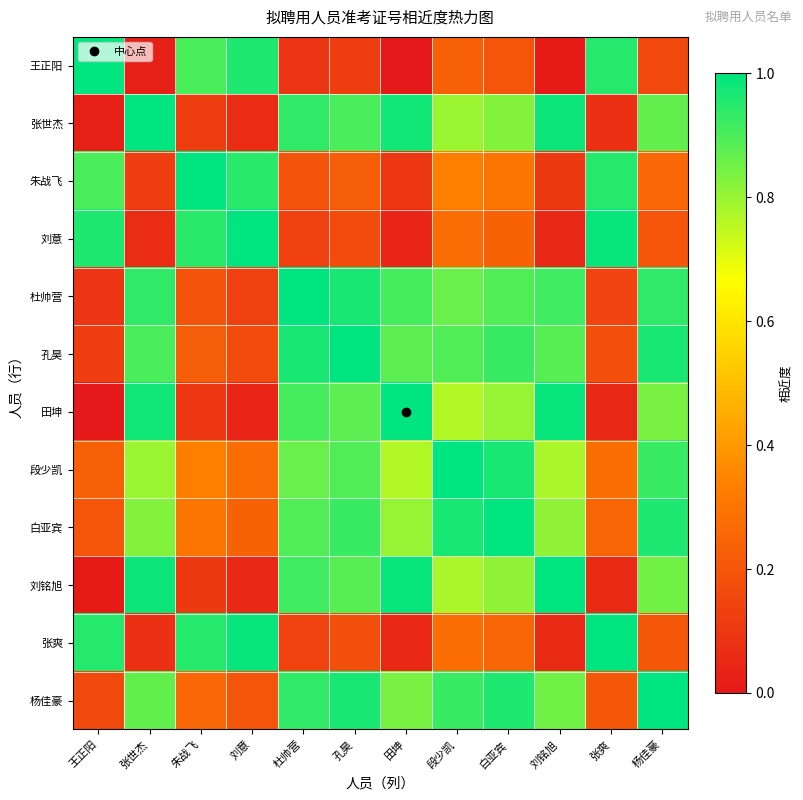

At which category is the sum across all series the highest?

白亚宾